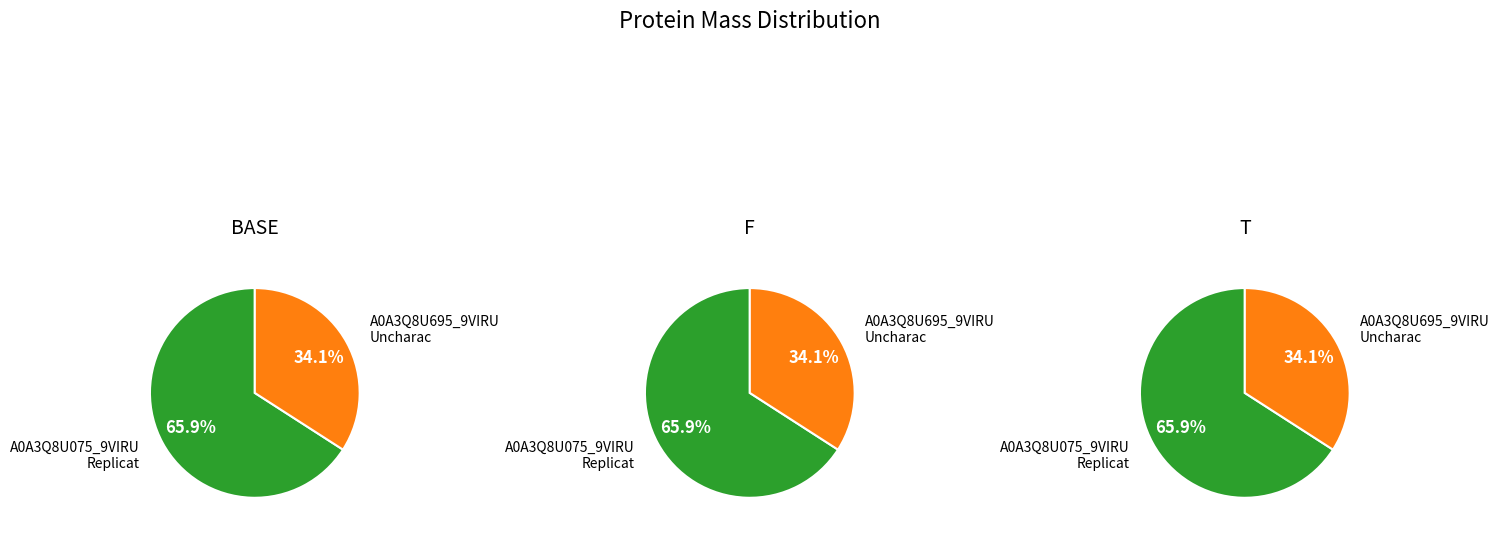

Is it true that tr|A0A3Q8U695|A0A3Q8U695_9VIRU is 34% of the pie?

True